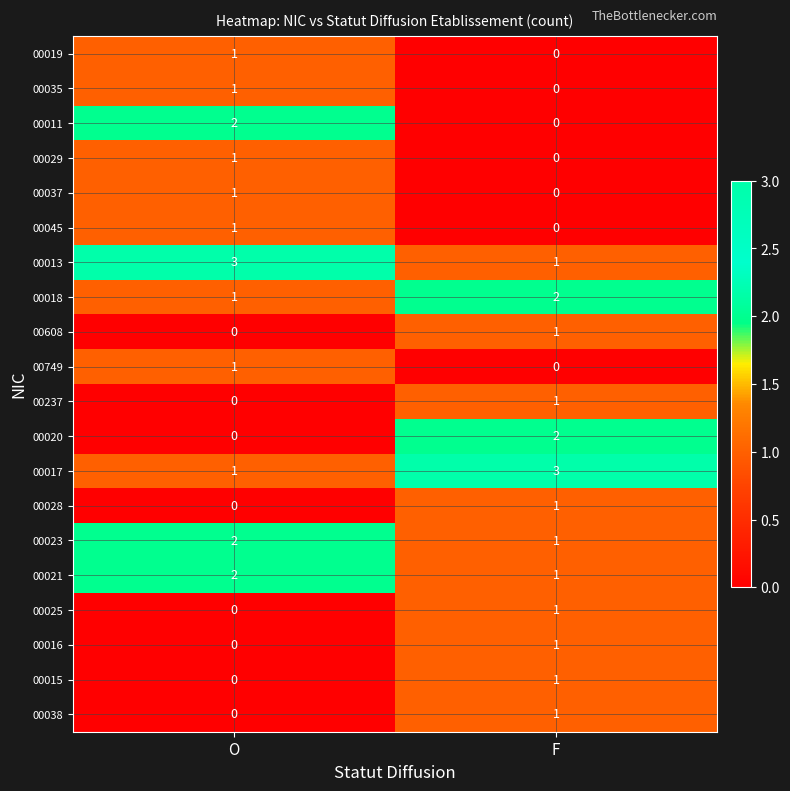

At which label is 00019 closest to 0?

F